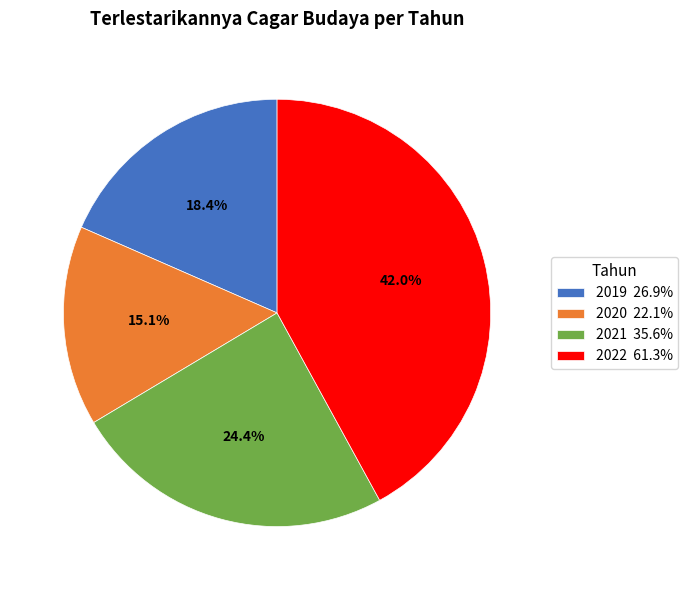

To the nearest percent, what is the average slice percentage?

25%